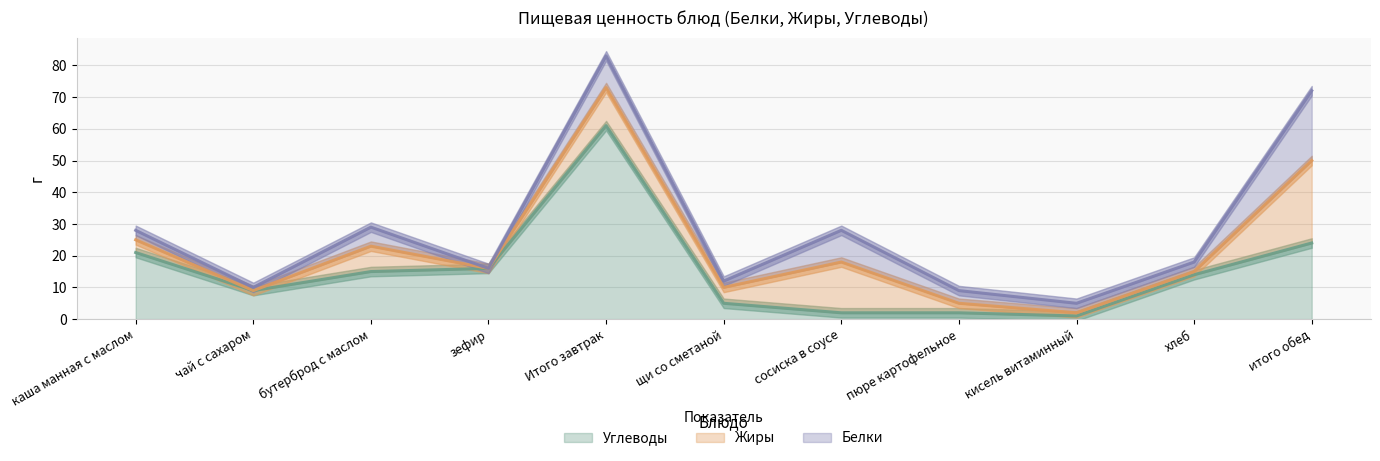

Reading right to left, extract all data points from this chart.

Углеводы: итого обед=24	хлеб=14	кисель витаминный=1	пюре картофельное=2	сосиска в соусе=2	щи со сметаной=5	Итого завтрак=61	зефир=16	бутерброд с маслом=15	чай с сахаром=9	каша манная с маслом=21
Жиры: итого обед=26	хлеб=1	кисель витаминный=1	пюре картофельное=3	сосиска в соусе=16	щи со сметаной=5	Итого завтрак=12	зефир=0	бутерброд с маслом=8	чай с сахаром=0	каша манная с маслом=4
Белки: итого обед=22	хлеб=3	кисель витаминный=3	пюре картофельное=4	сосиска в соусе=10	щи со сметаной=2	Итого завтрак=10	зефир=0	бутерброд с маслом=6	чай с сахаром=1	каша манная с маслом=3